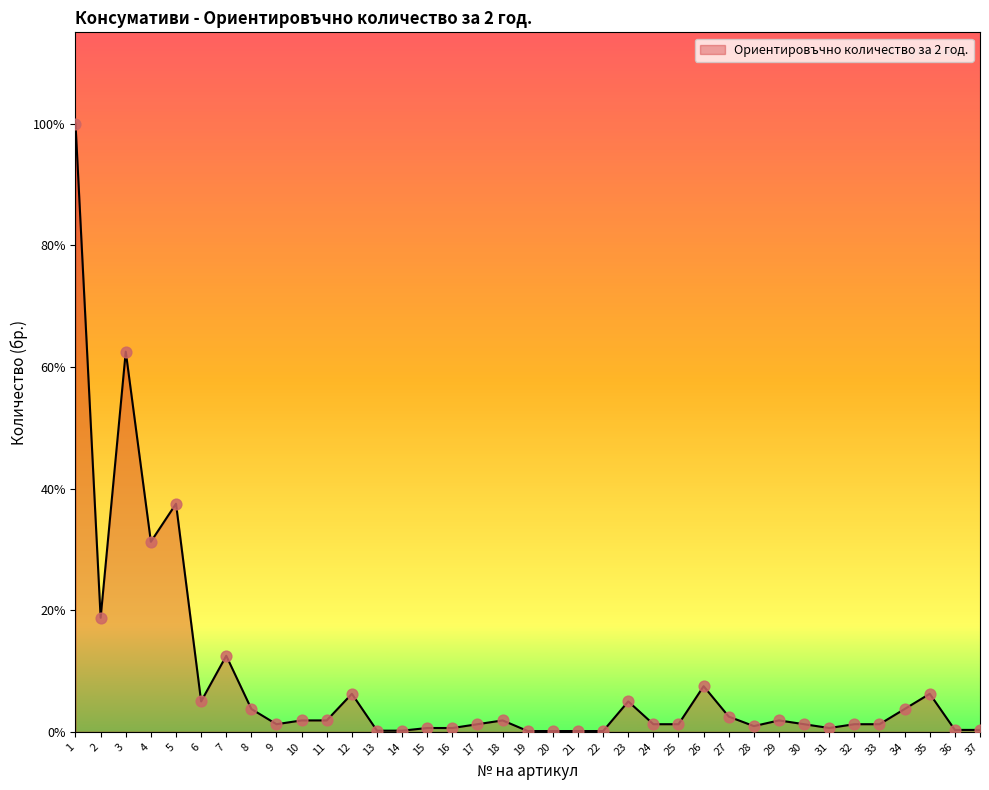

What is the ratio of the value at 33 to the value at 27?

0.5